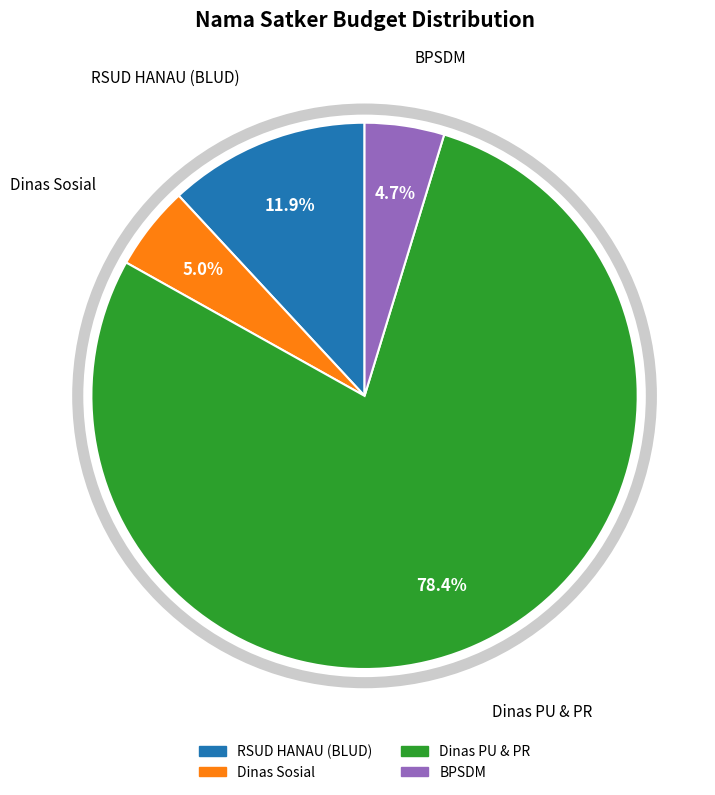

Is there a majority slice in this chart?

Yes